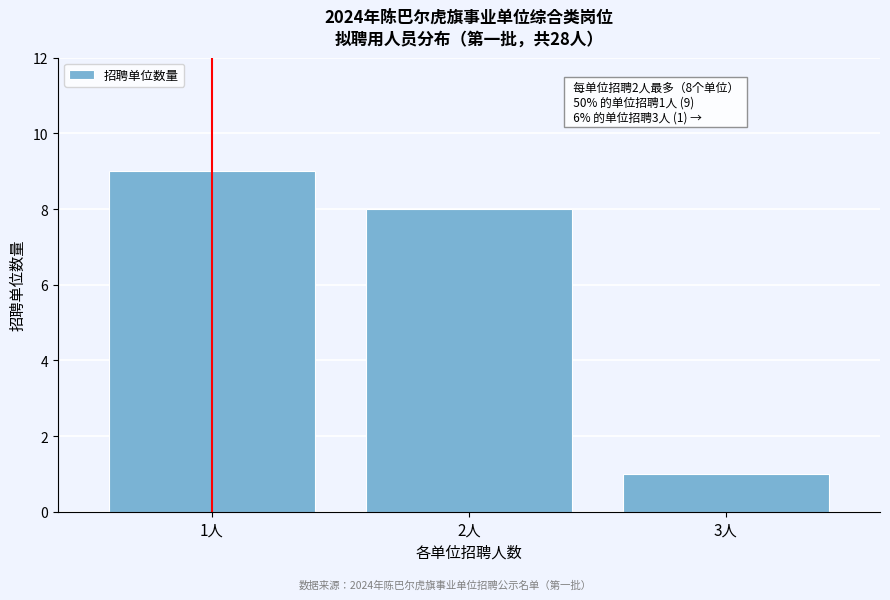

Reading right to left, extract all data points from this chart.

1	8	9